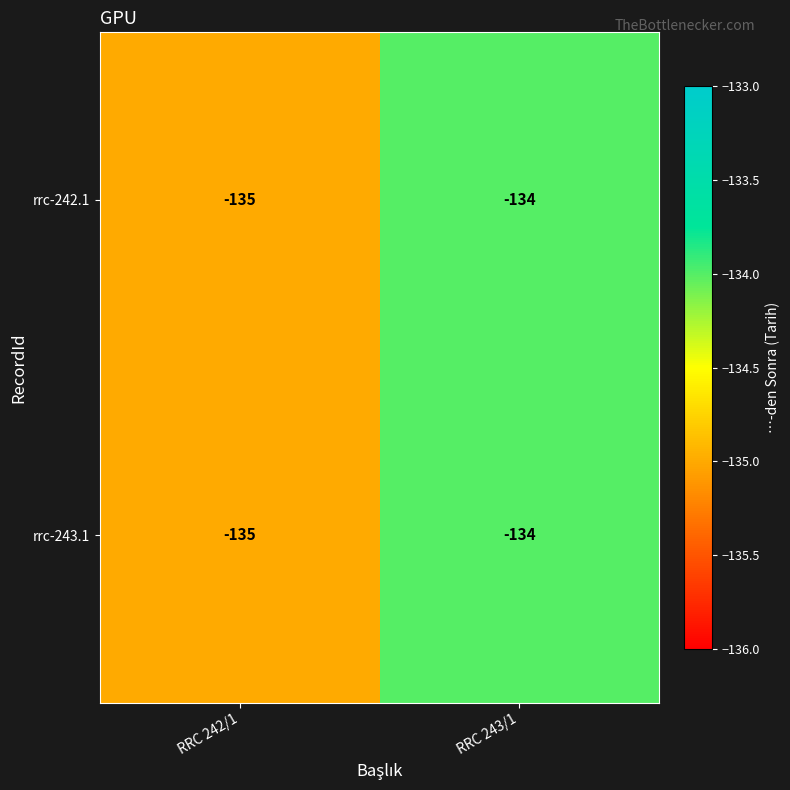

What is the total value across all series at RRC 242/1?

-270